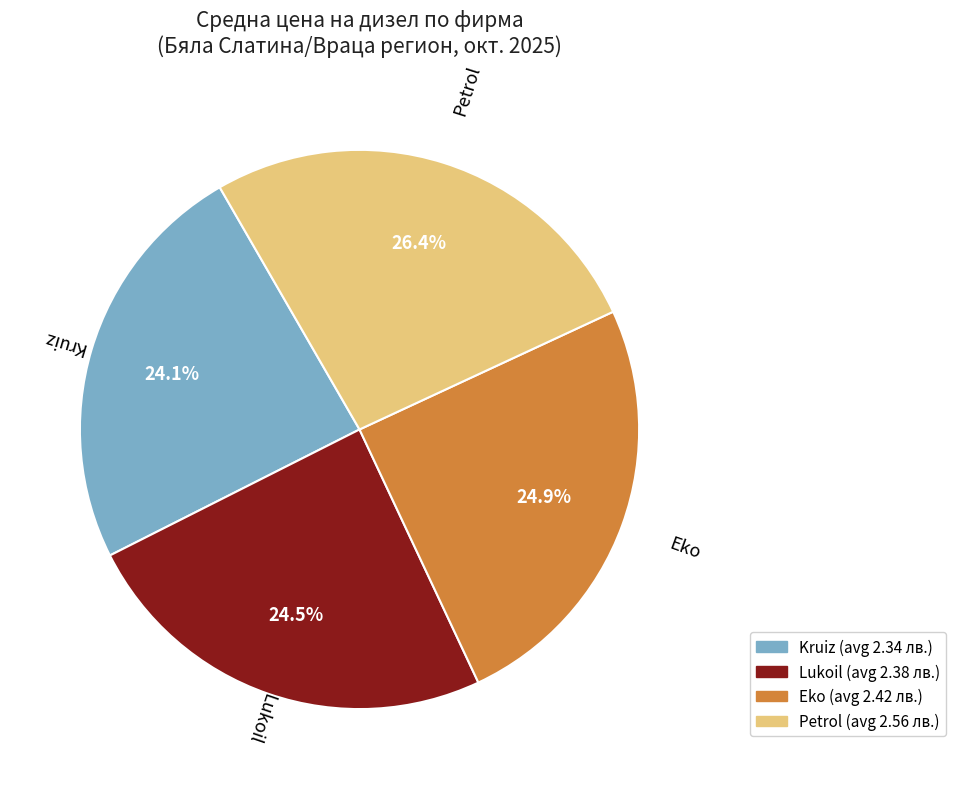

What is the ratio of the value at Kruiz to the value at Petrol?

0.9